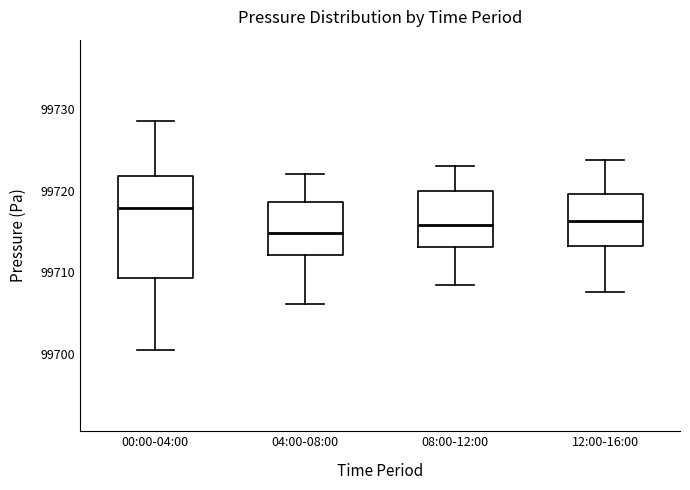

Reading left to right, transcribe this box plot: for each box, give where its median line is, the range the box spans, and where its two whiskers end, as read against the y-axis. The values are not printed on the chart, so give them approximately, as read against the axis.

00:00-04:00: median 99718, box 99709 to 99722, whiskers 99700 to 99729
04:00-08:00: median 99715, box 99712 to 99719, whiskers 99706 to 99722
08:00-12:00: median 99716, box 99713 to 99720, whiskers 99708 to 99723
12:00-16:00: median 99716, box 99713 to 99720, whiskers 99708 to 99724